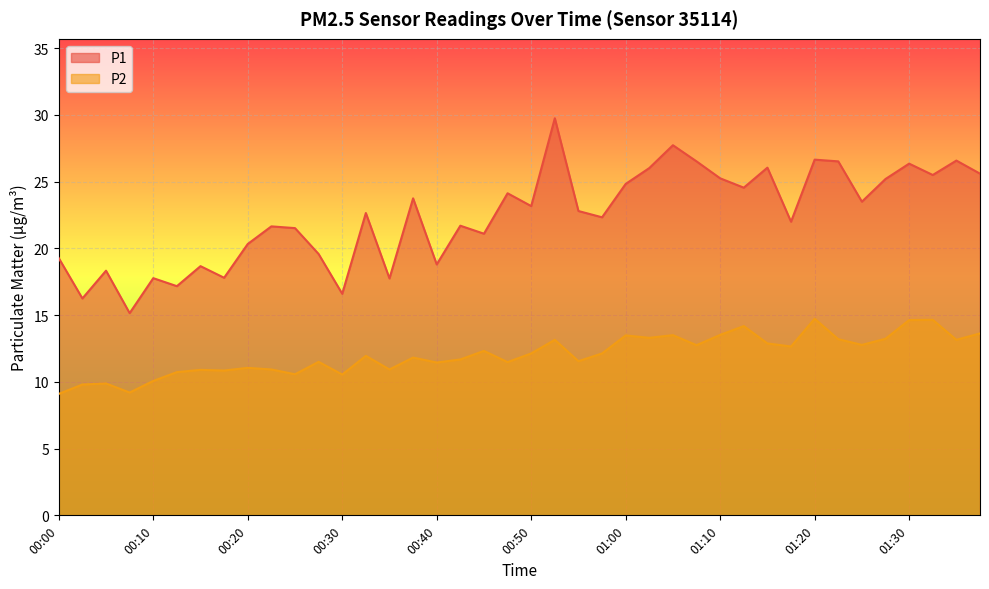

At which label does P1 first exceed 22?

00:32